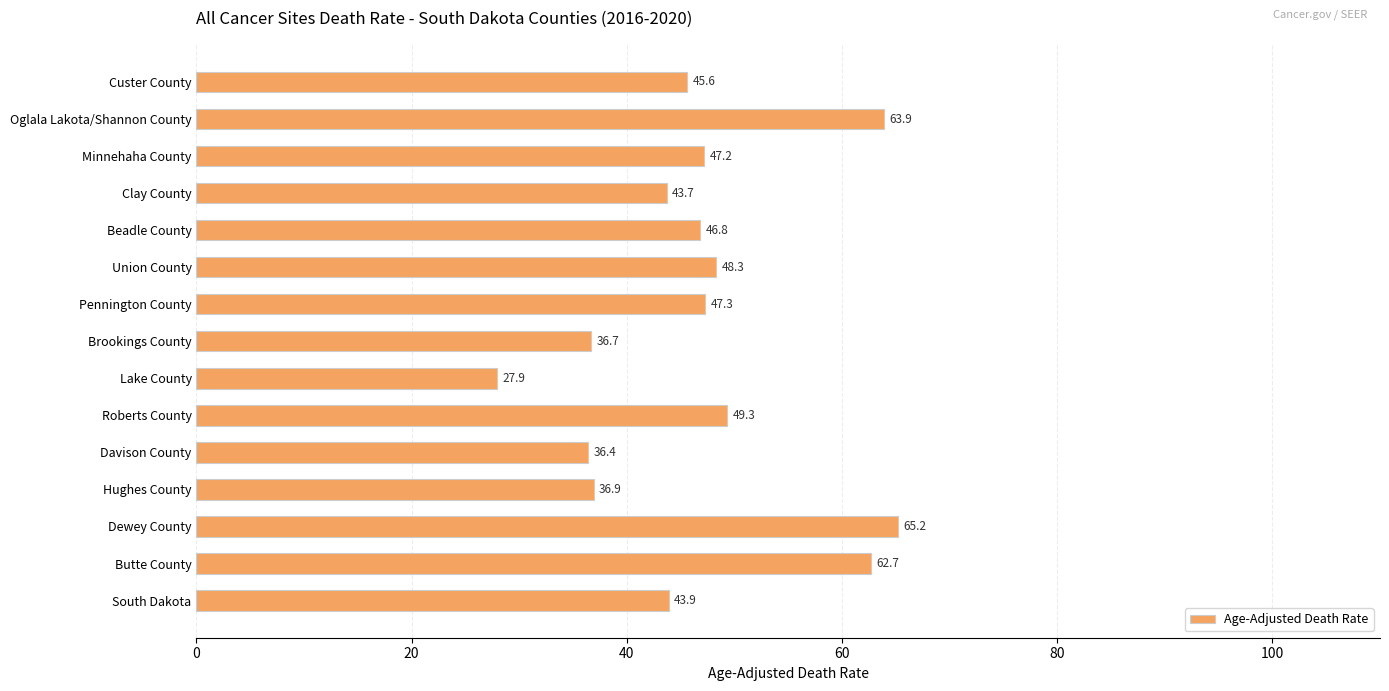

What is the change in value from Union County to Beadle County?

-1.5